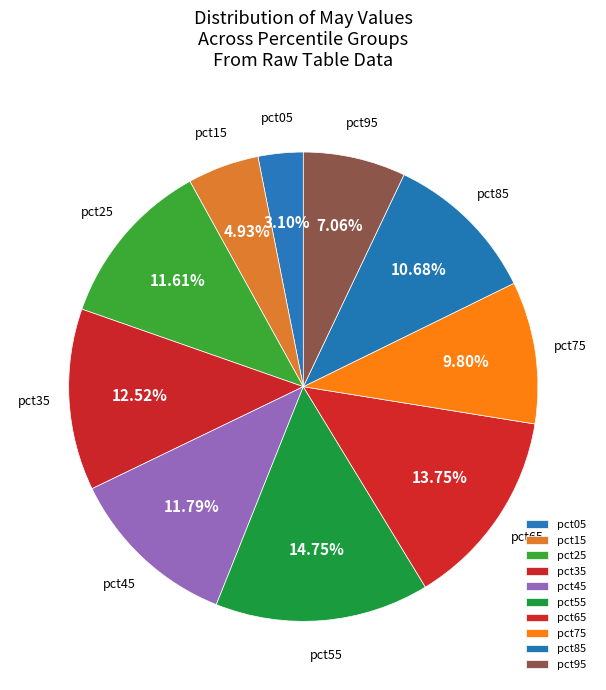

Count the number of slices in the pie.

10